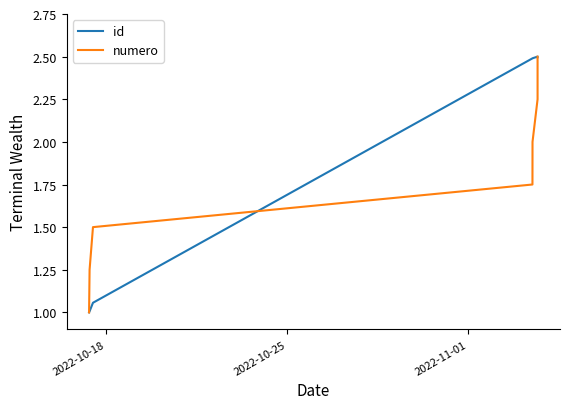

What is the maximum value for numero?

2.5